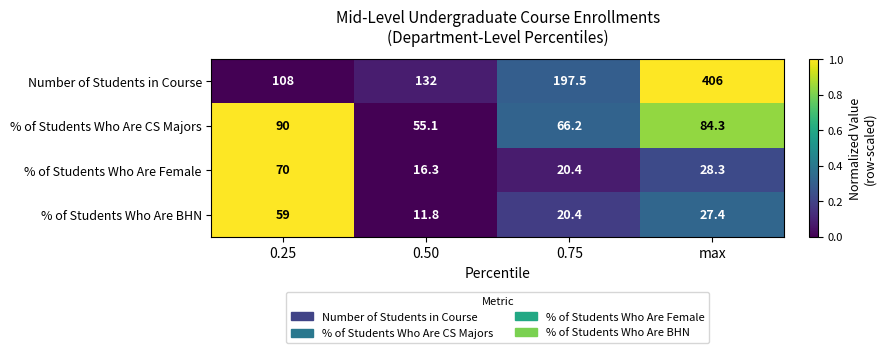

List the series in order of their peak value, lowest first.

% of Students Who Are BHN, % of Students Who Are Female, % of Students Who Are CS Majors, Number of Students in Course